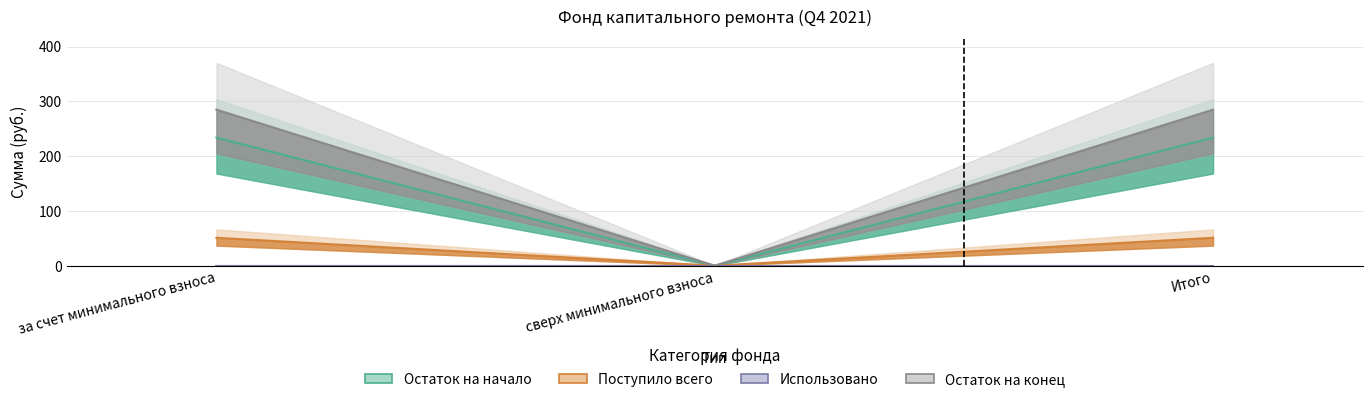

How many values in the Поступило всего series exceed 284?

2